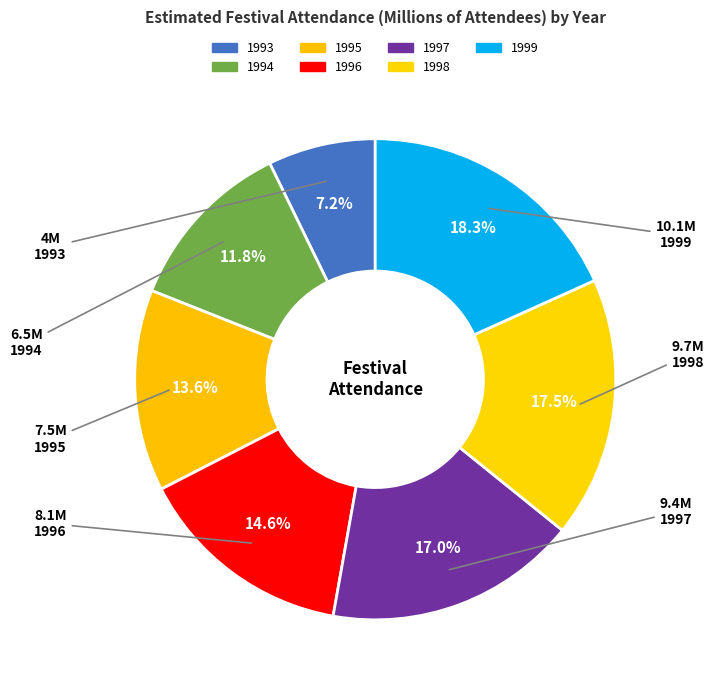

How much of the chart is everything except 1994?

88.2%